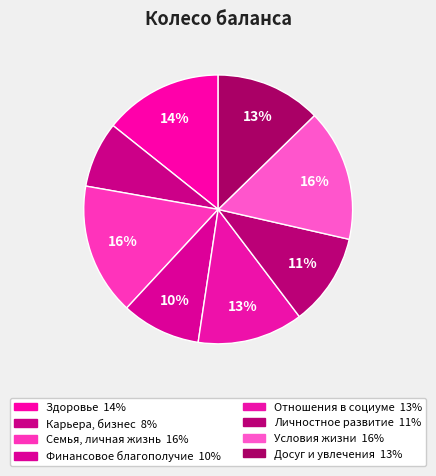

Combined, do Карьера, бизнес and Финансовое благополучие account for over 50%?

No